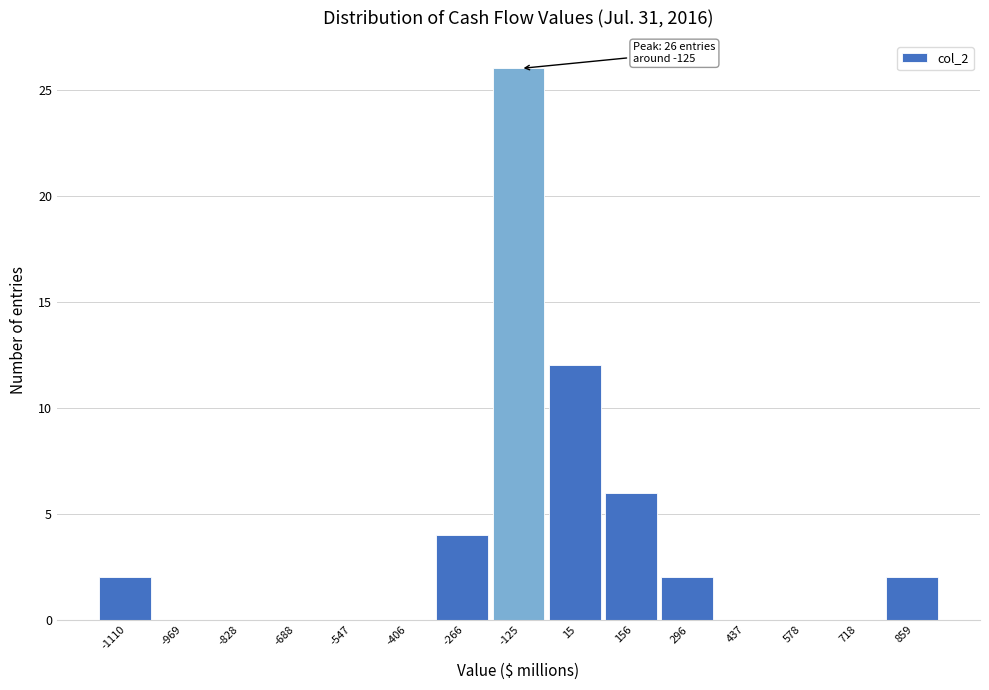

Reading left to right, transcribe all the data shown in this chart.

-1110=2	-969=0	-828=0	-688=0	-547=0	-406=0	-266=4	-125=26	15=12	156=6	296=2	437=0	578=0	718=0	859=2